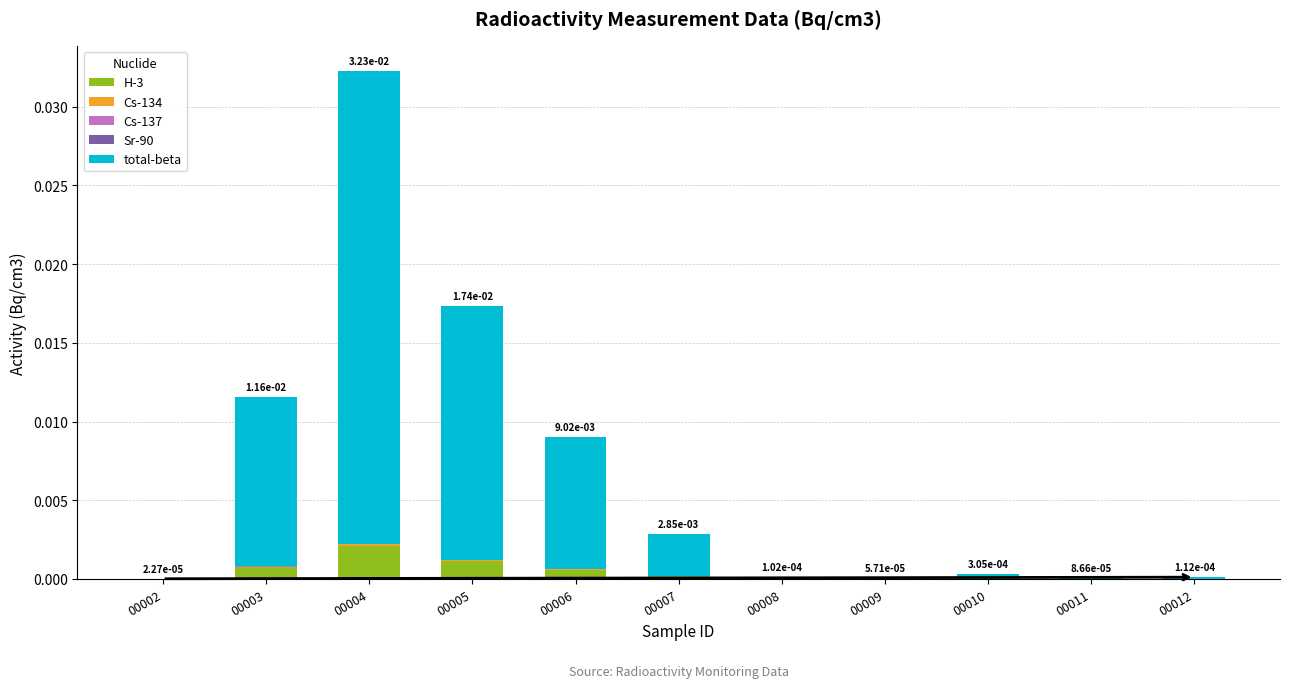

At which category is the sum across all series the highest?

00004